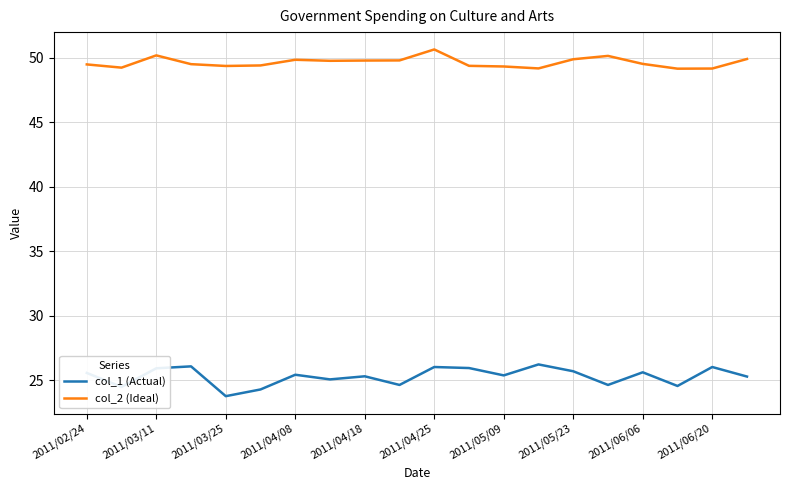

In col_1 (Actual), how many points are lower than both neighbors (excluding endpoints)?

7